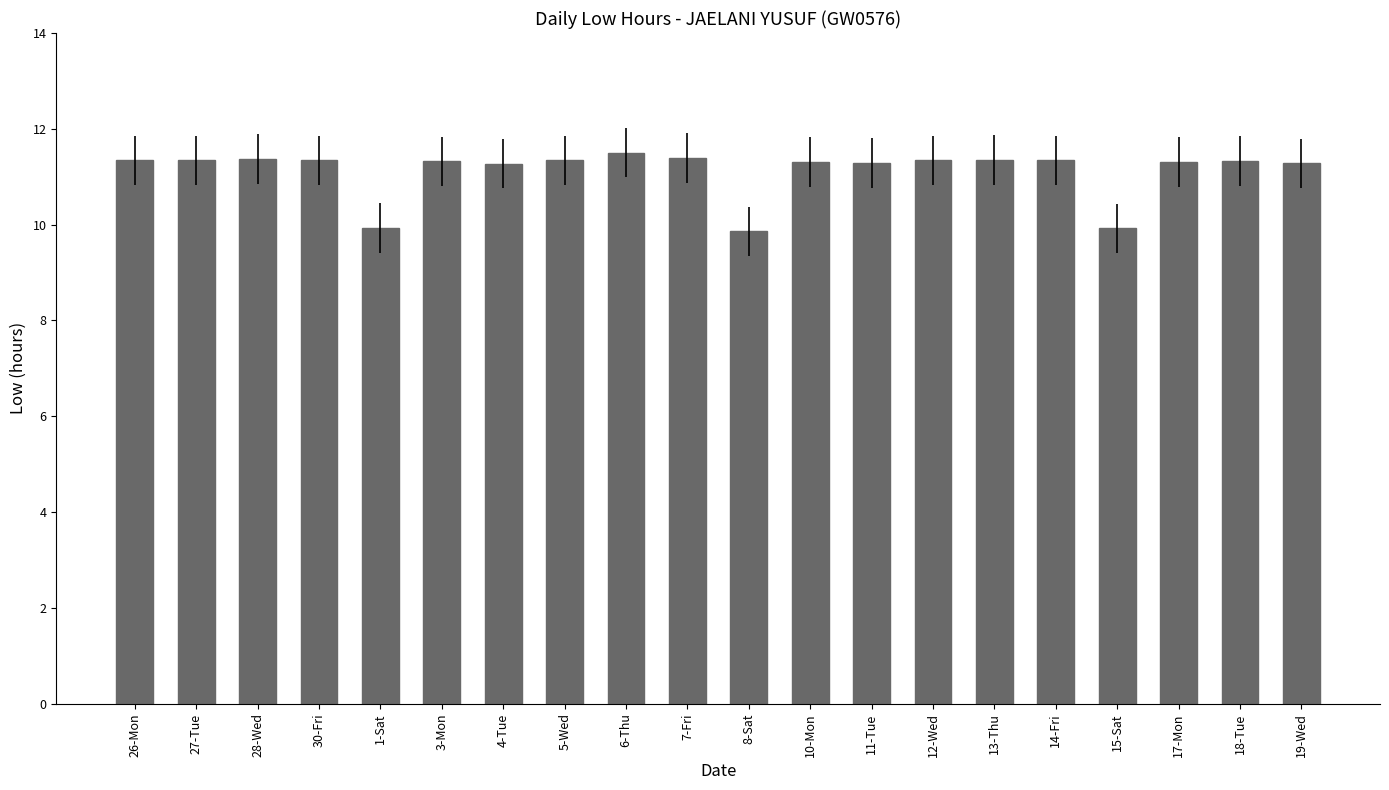

What is the label of the 19th bar from the right?

27-Tue